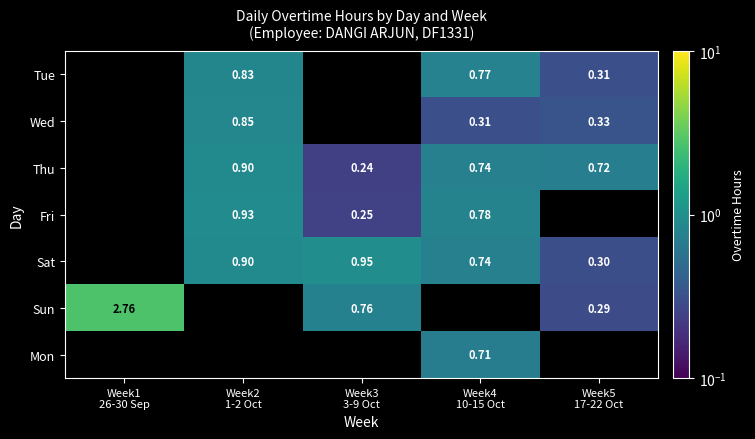

At which category does the chart reach its minimum across all series?

Week3
3-9 Oct